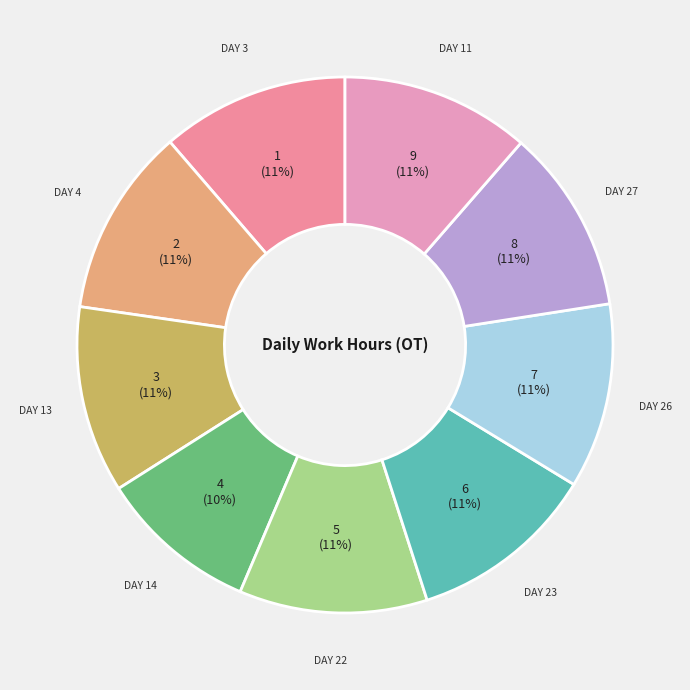

How many slices are in this pie chart?

9